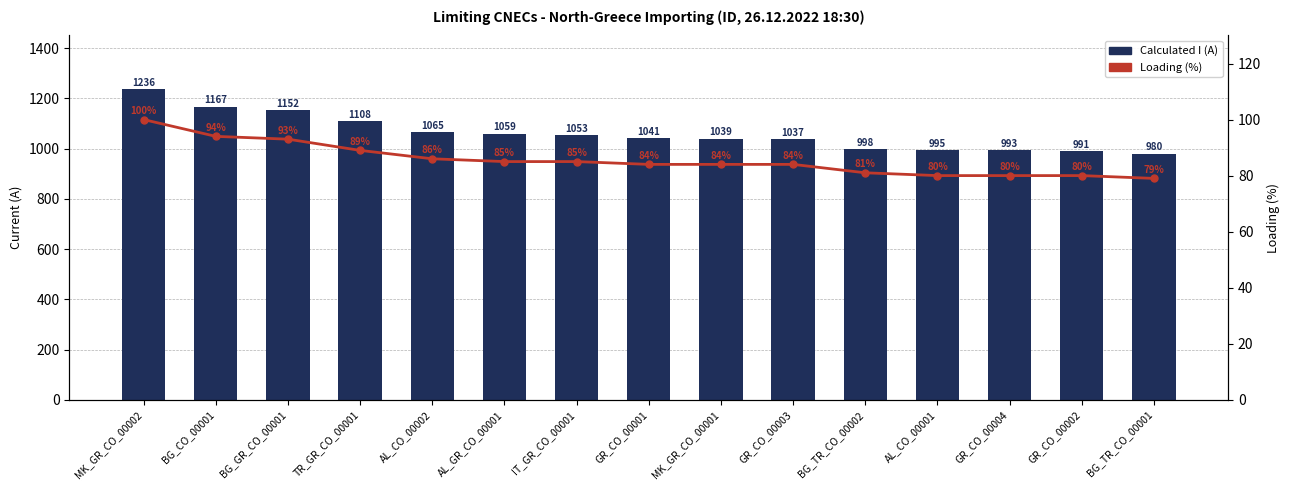

At how many categories does at least one series exceed 1218?

1